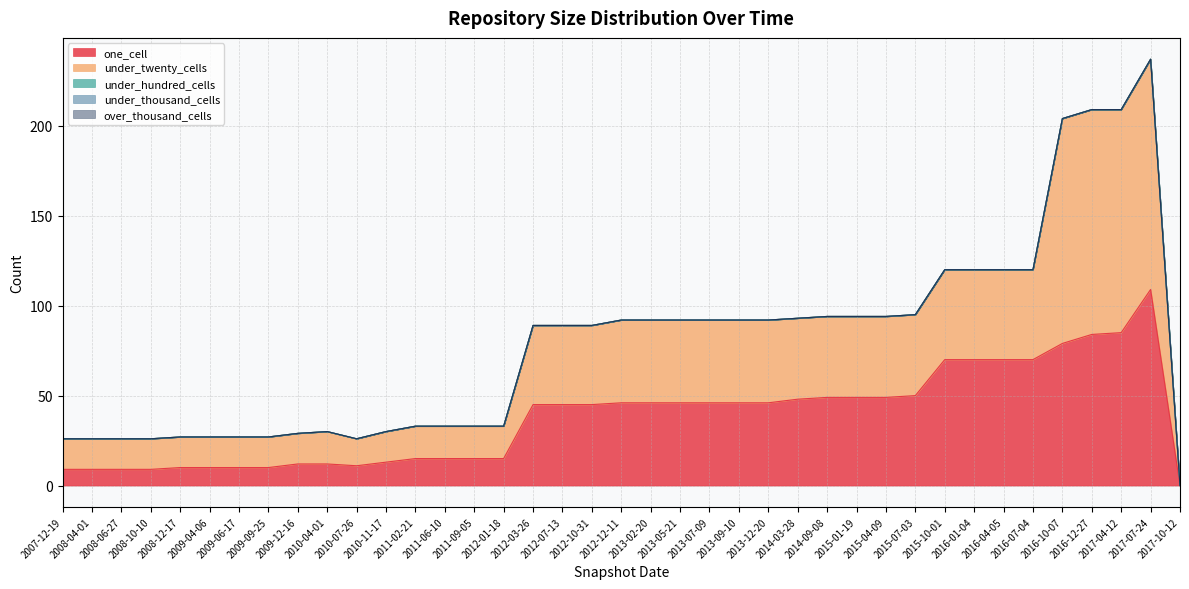

Reading left to right, list all the values displayed in this chart.

one_cell: 9	9	9	9	10	10	10	10	11	12	12	13	15	15	15	15	45	45	45	46	46	46	46	46	46	48	49	49	49	50	70	70	70	70	79	84	85	109	0
under_twenty_cells: 17	17	17	17	17	17	17	17	15	17	18	17	18	18	18	18	44	44	44	46	46	46	46	46	46	45	45	45	45	45	50	50	50	50	125	125	124	128	0
under_hundred_cells: 0	0	0	0	0	0	0	0	0	0	0	0	0	0	0	0	0	0	0	0	0	0	0	0	0	0	0	0	0	0	0	0	0	0	0	0	0	0	0
under_thousand_cells: 0	0	0	0	0	0	0	0	0	0	0	0	0	0	0	0	0	0	0	0	0	0	0	0	0	0	0	0	0	0	0	0	0	0	0	0	0	0	0
over_thousand_cells: 0	0	0	0	0	0	0	0	0	0	0	0	0	0	0	0	0	0	0	0	0	0	0	0	0	0	0	0	0	0	0	0	0	0	0	0	0	0	0